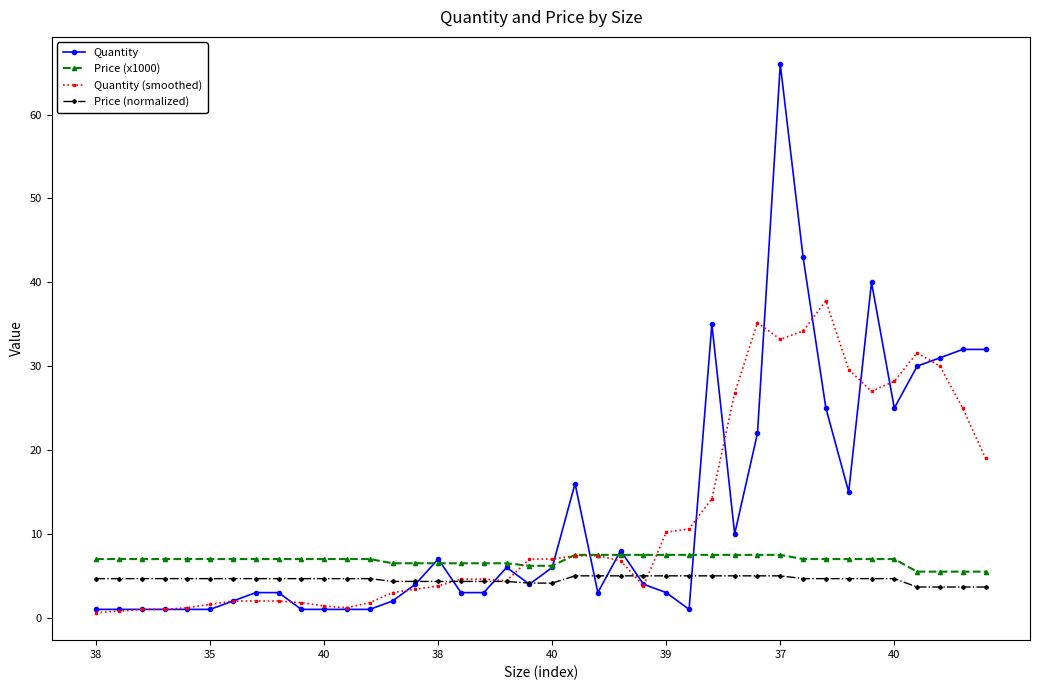

What is the lowest value of the Quantity series?

1.0